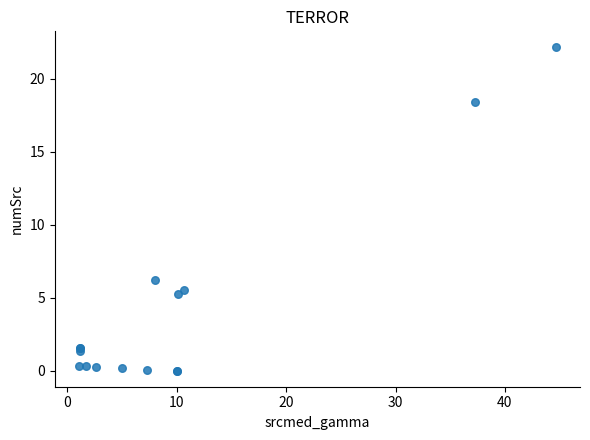

What Y value in the scatter plot is closest to 11?

6.2